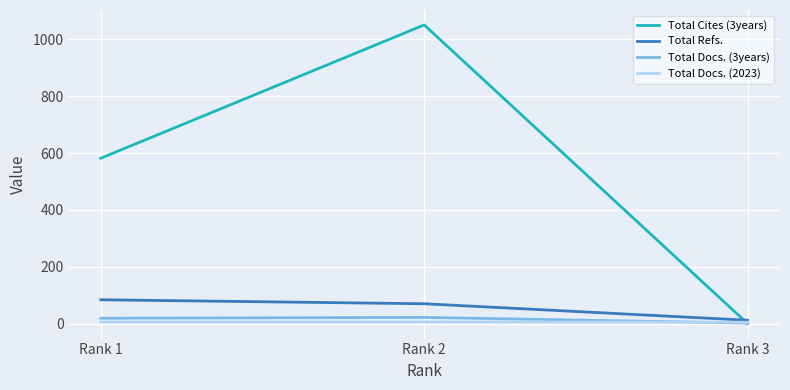

What is the difference between the maximum and minimum values in the Total Docs. (3years) series?

20